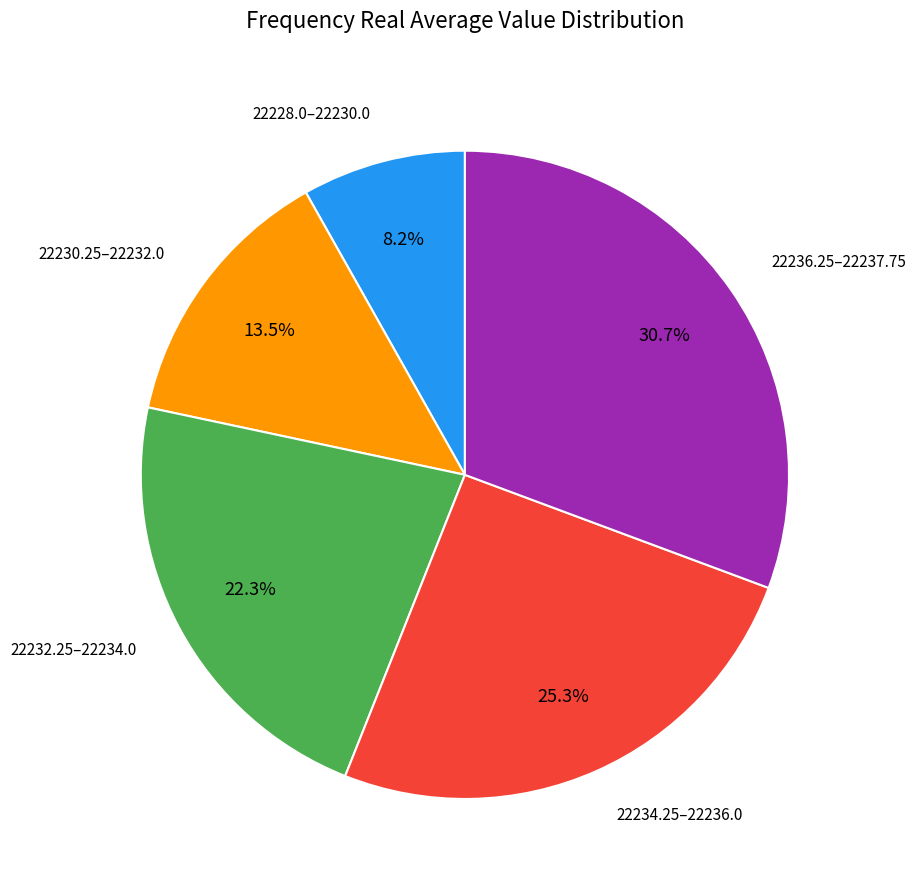

Is there a majority slice in this chart?

No